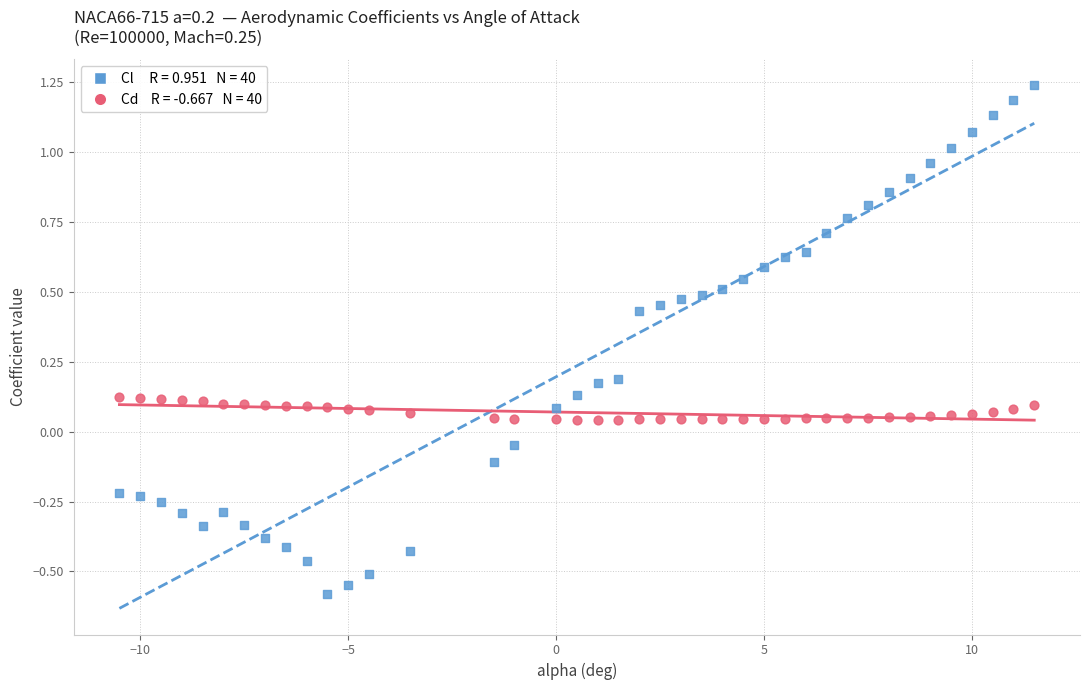

Across all data points, what is the range of X values (max minus min)?

22.0